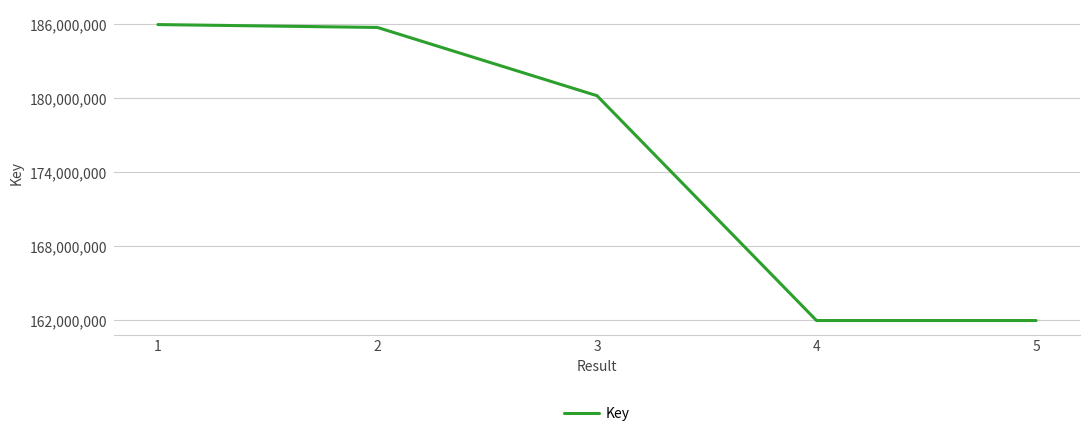

What is the greatest value displayed?

185960516